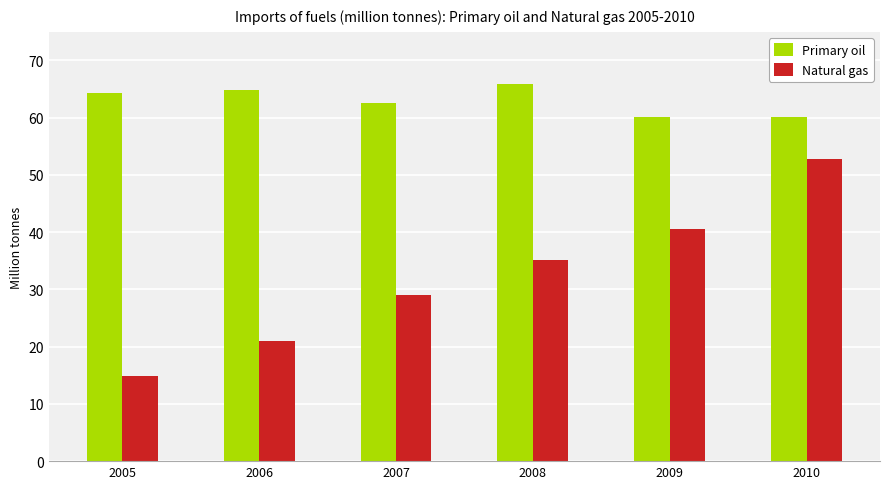

Is it true that Natural gas equals 21.0 at 2006?

True